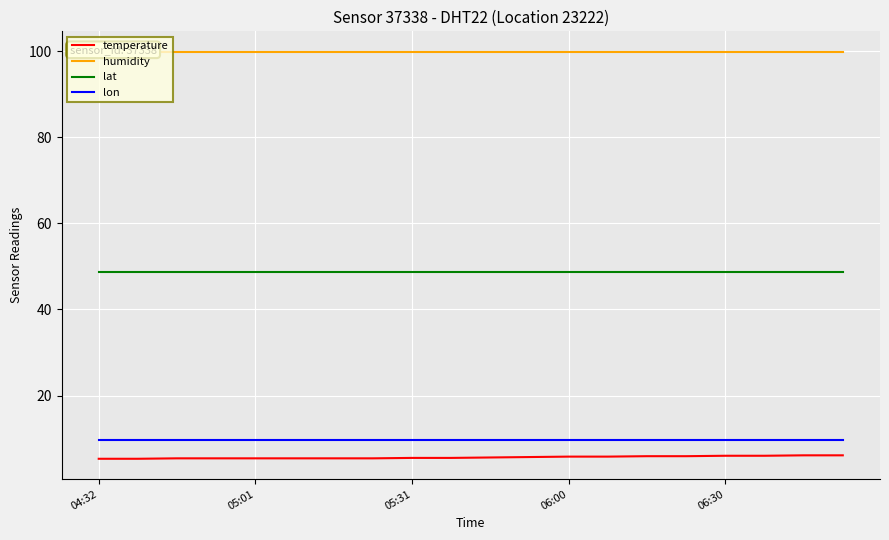

Rank the series at 19 from lowest to highest value.

temperature, lon, lat, humidity